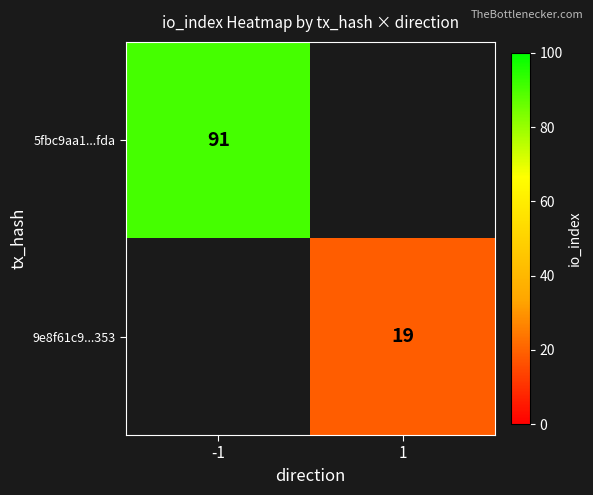

True or false: 9e8f61c9...353 has a value of 4 at 1.

False